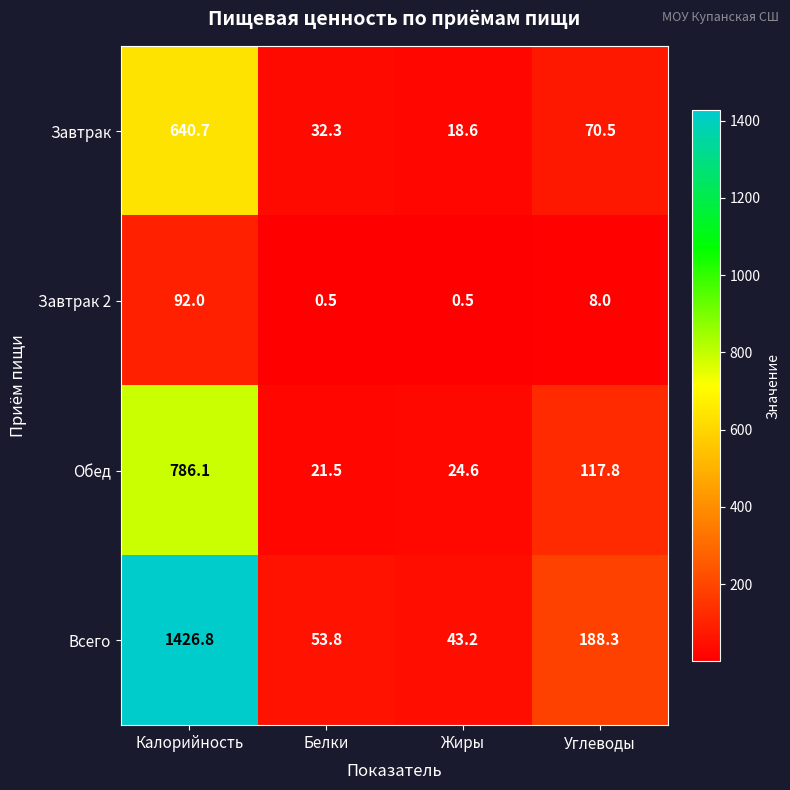

The Завтрак 2 series shows 8.0 at Углеводы. True or false?

True